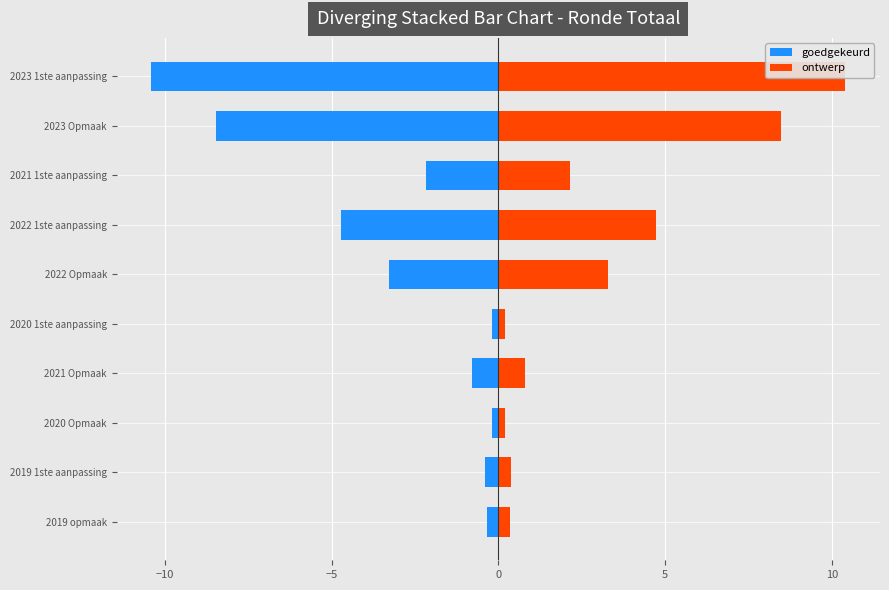

What value does the goedgekeurd series have at 2020 1ste aanpassing?

-0.2